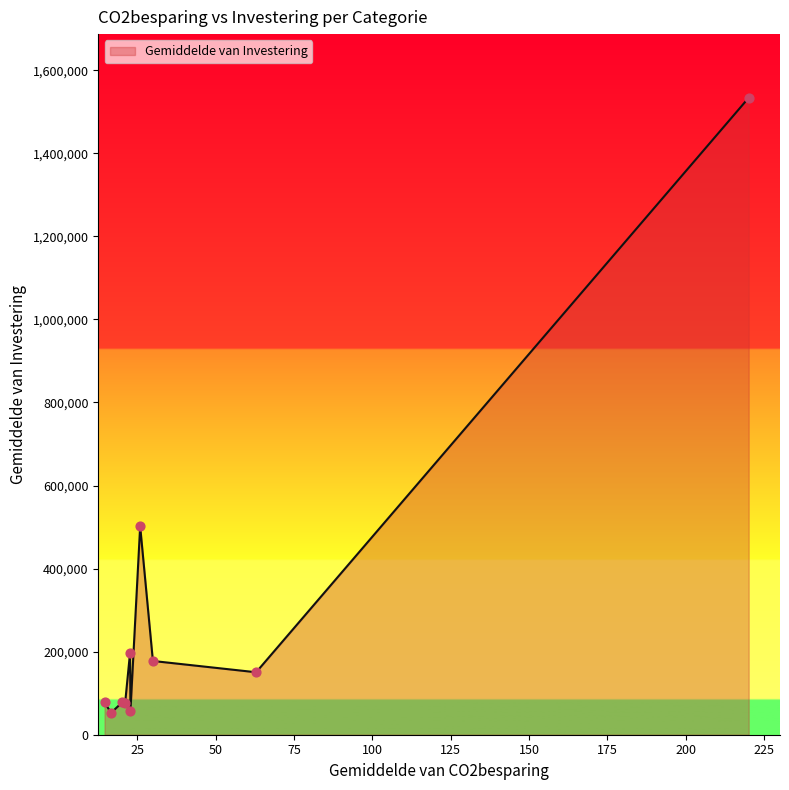

What is the difference between the maximum and minimum values?

1480788.9